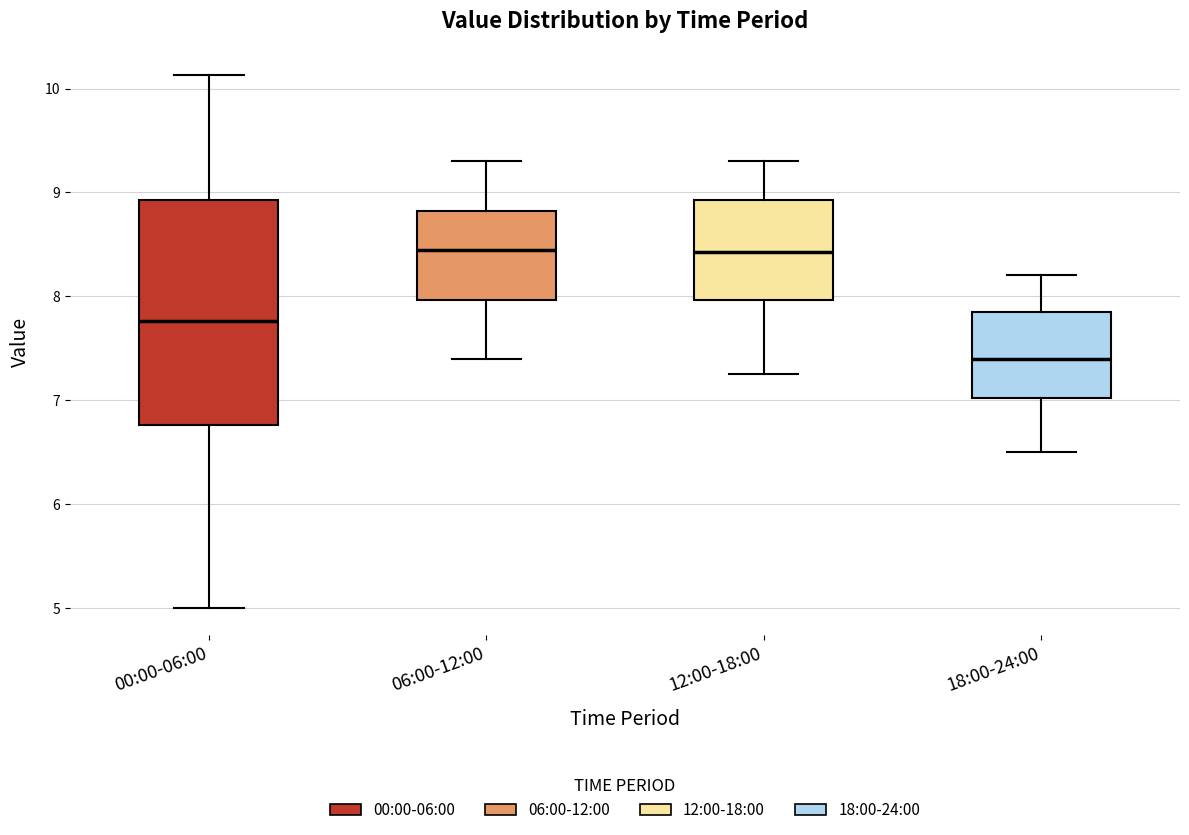

Where does the lower whisker of the box for 00:00-06:00 end on the y-axis? The values are not printed on the chart, so give them approximately, as read against the axis.

5.0